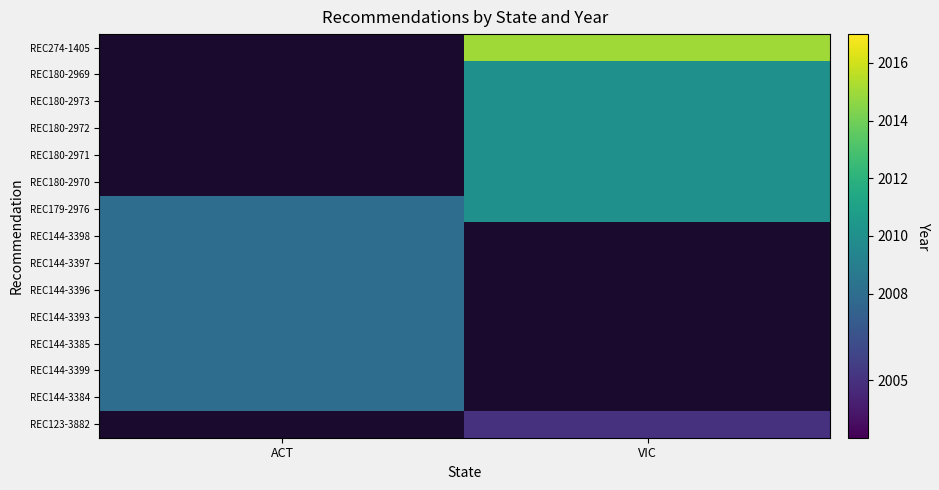

Which series changed the most between ACT and VIC?

REC274-1405